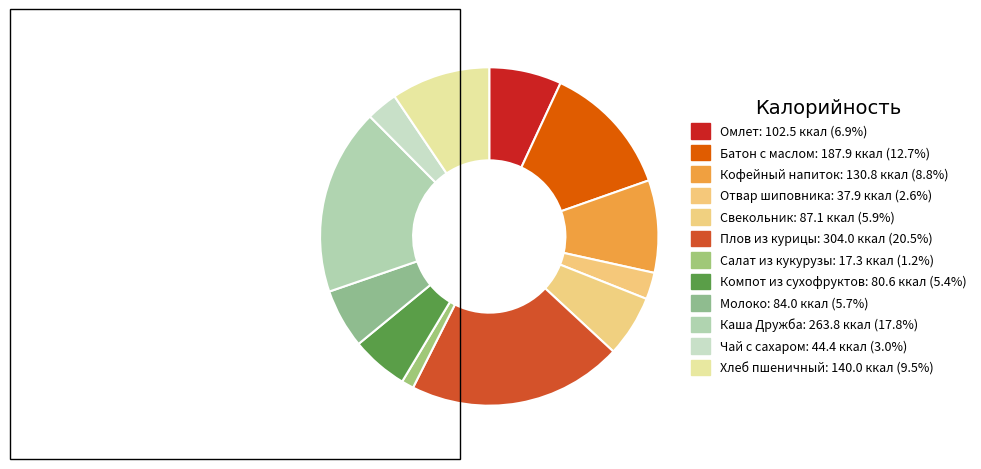

Combined, do Хлеб пшеничный and Плов из курицы account for over 50%?

No